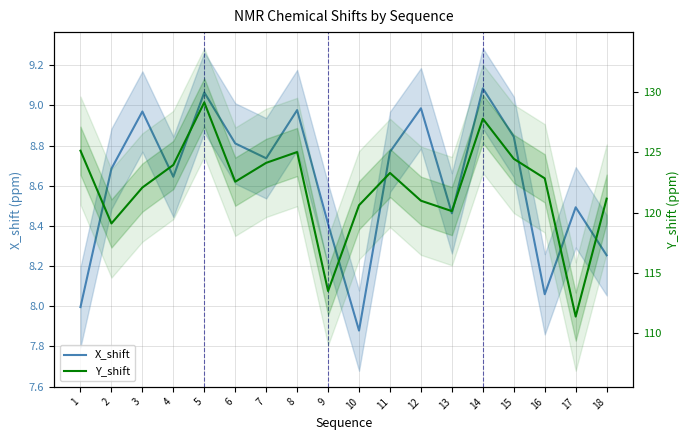

What is the difference between the maximum and second lowest values in the Y_shift series?

15.7